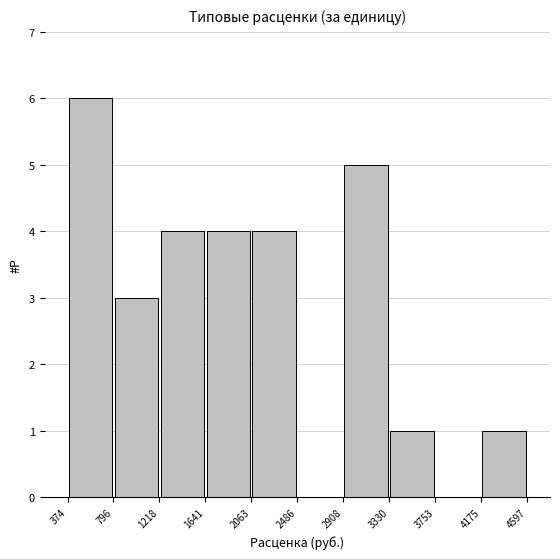

Reading left to right, list every bar in this chart as the range it spans on the x-axis followed by its height. The values are not printed on the chart, so give them approximately, as read against the axis.

374 to 796: 6
796 to 1218: 3
1218 to 1641: 4
1641 to 2063: 4
2063 to 2486: 4
2486 to 2908: 0
2908 to 3330: 5
3330 to 3753: 1
3753 to 4175: 0
4175 to 4597: 1